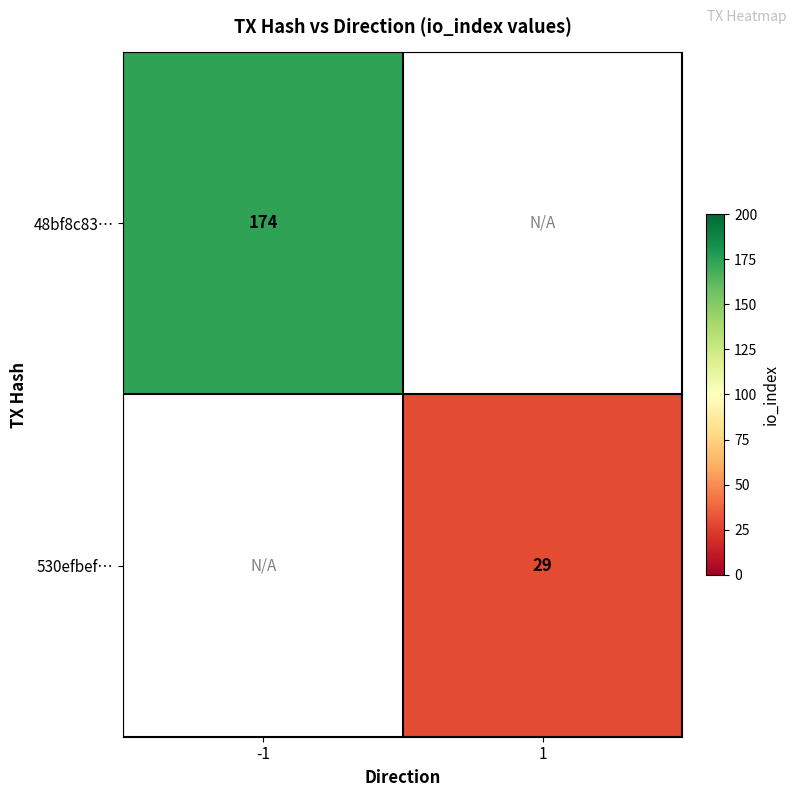

Is it true that 48bf8c83… equals 59.2 at -1?

False